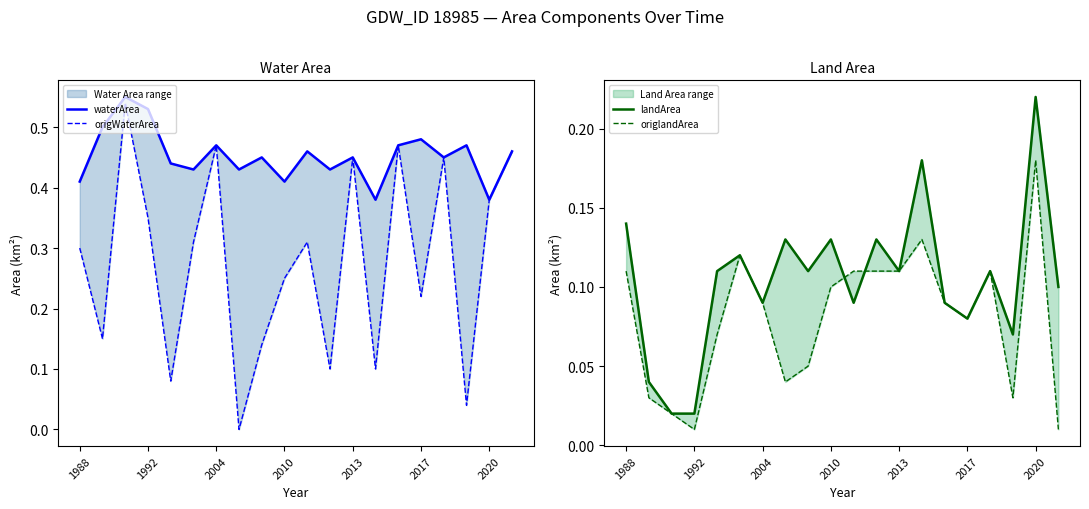

The origlandArea series shows 0.1 at 2017. True or false?

False